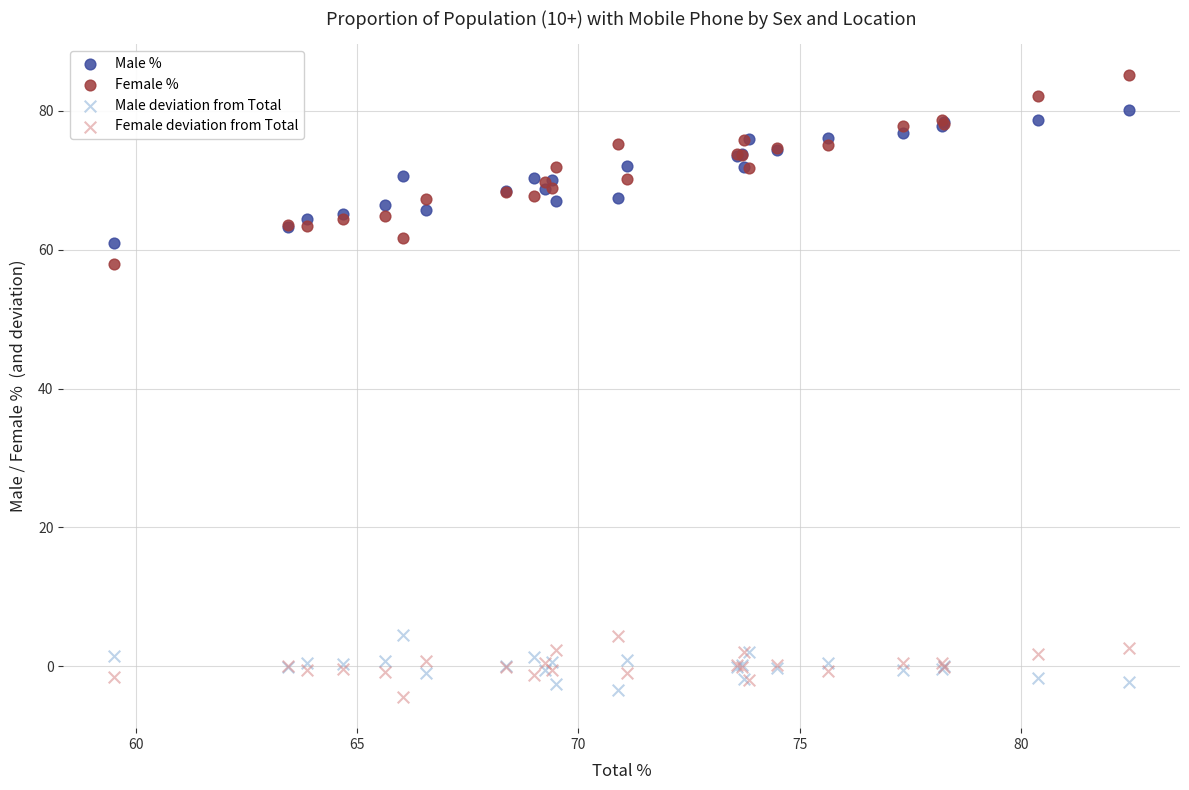

What are all the series names shown in the legend?

Male %, Female %, Male deviation from Total, Female deviation from Total